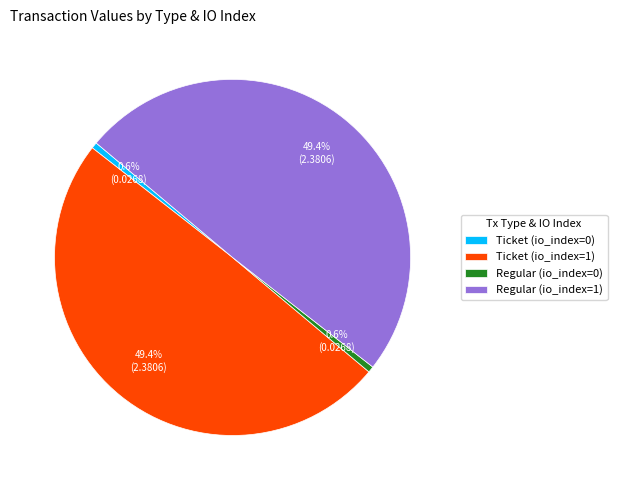

Does any single category account for the majority?

No